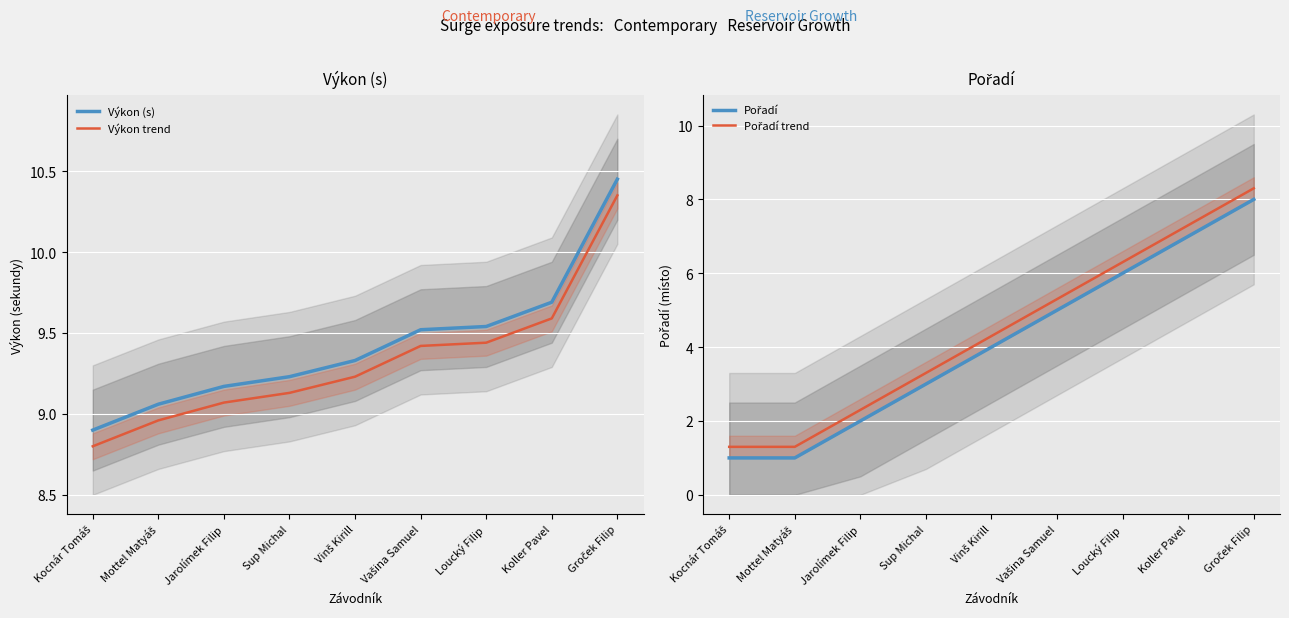

The Pořadí trend series shows 1.8 at Mottel Matyáš. True or false?

False